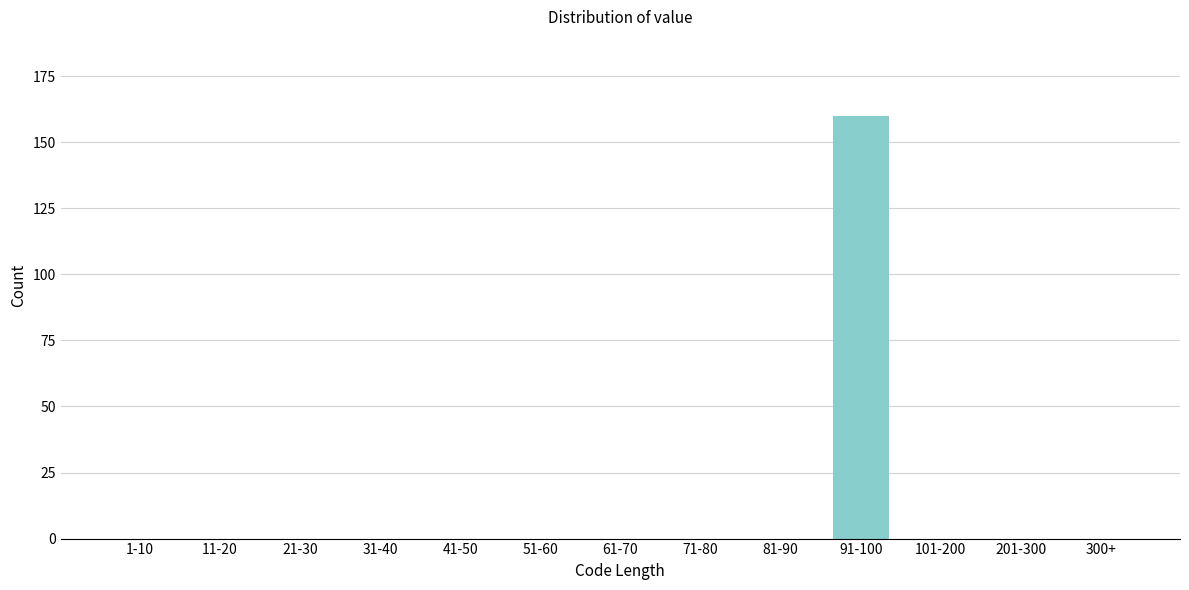

Reading left to right, what are all the values shown in this chart?

1-10=0	11-20=0	21-30=0	31-40=0	41-50=0	51-60=0	61-70=0	71-80=0	81-90=0	91-100=160	101-200=0	201-300=0	300+=0